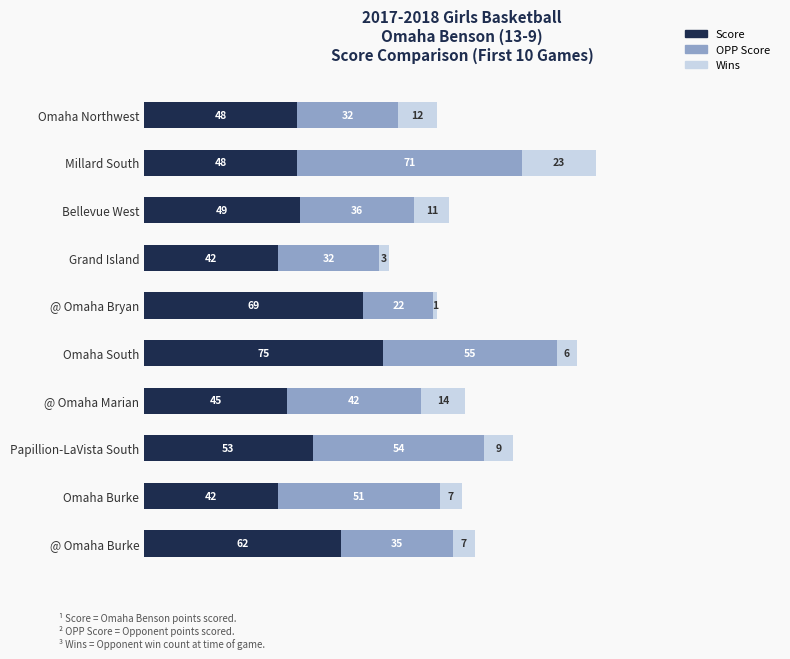

What is the difference between the second highest and second lowest values in the Score series?

27